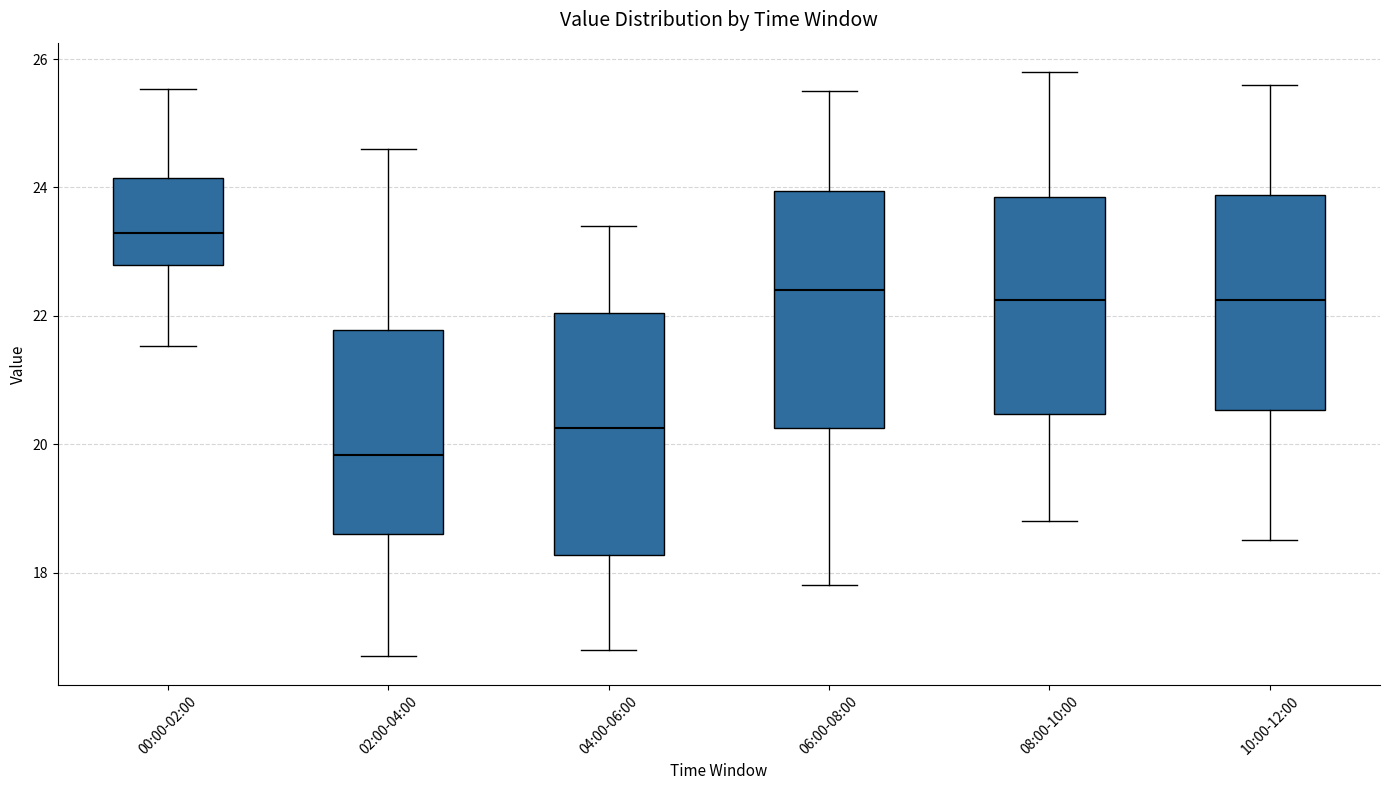

Reading left to right, transcribe this box plot: for each box, give where its median line is, the range the box spans, and where its two whiskers end, as read against the y-axis. The values are not printed on the chart, so give them approximately, as read against the axis.

00:00-02:00: median 23.2, box 22.8 to 24.2, whiskers 21.6 to 25.6
02:00-04:00: median 19.8, box 18.6 to 21.8, whiskers 16.8 to 24.6
04:00-06:00: median 20.2, box 18.2 to 22.0, whiskers 16.8 to 23.4
06:00-08:00: median 22.4, box 20.2 to 24.0, whiskers 17.8 to 25.6
08:00-10:00: median 22.2, box 20.4 to 23.8, whiskers 18.8 to 25.8
10:00-12:00: median 22.2, box 20.6 to 23.8, whiskers 18.6 to 25.6